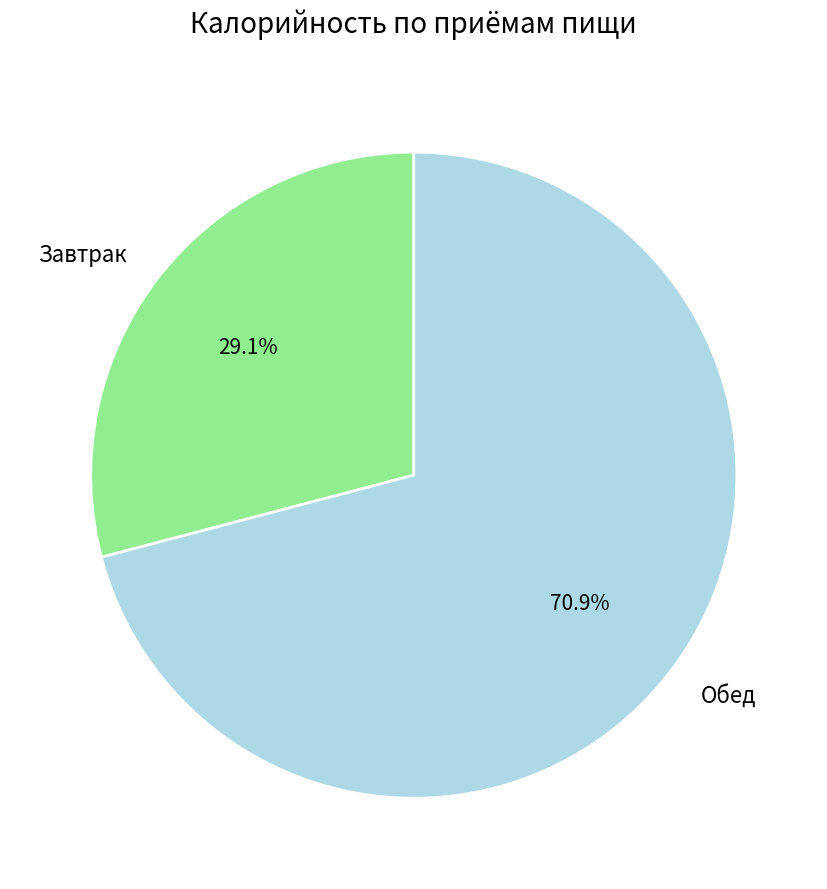

Approximately how many times larger is the value at Обед compared to Завтрак?

2.4